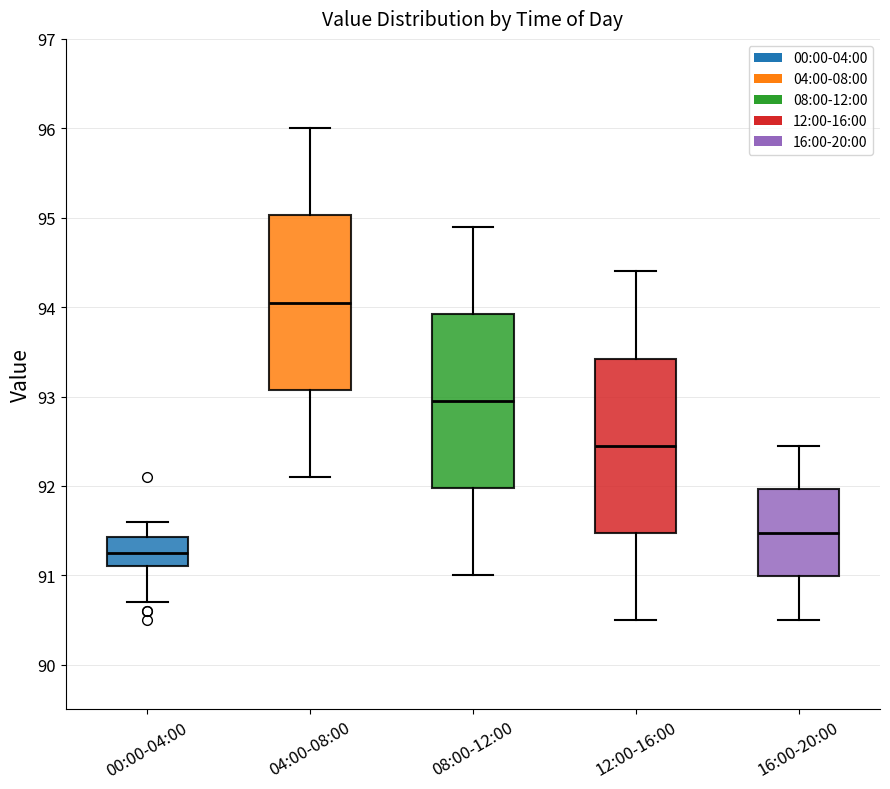

Where does the lower whisker of the box for 08:00-12:00 end on the y-axis? The values are not printed on the chart, so give them approximately, as read against the axis.

91.0